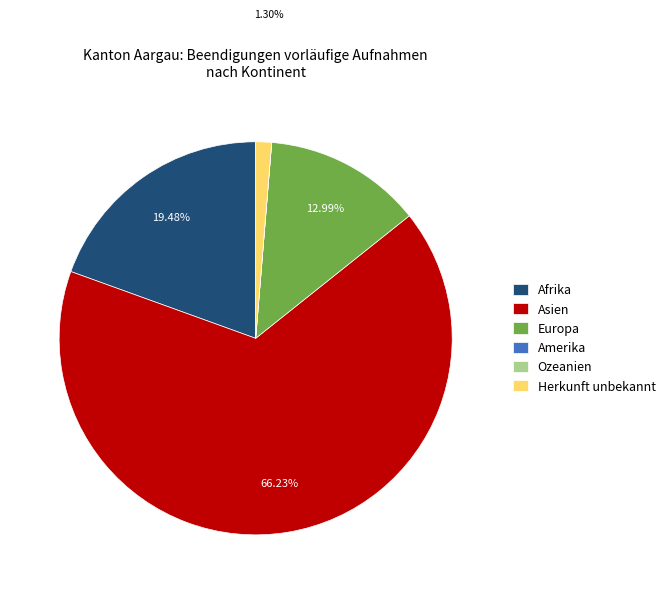

Which has a higher value, Afrika or Herkunft unbekannt?

Afrika